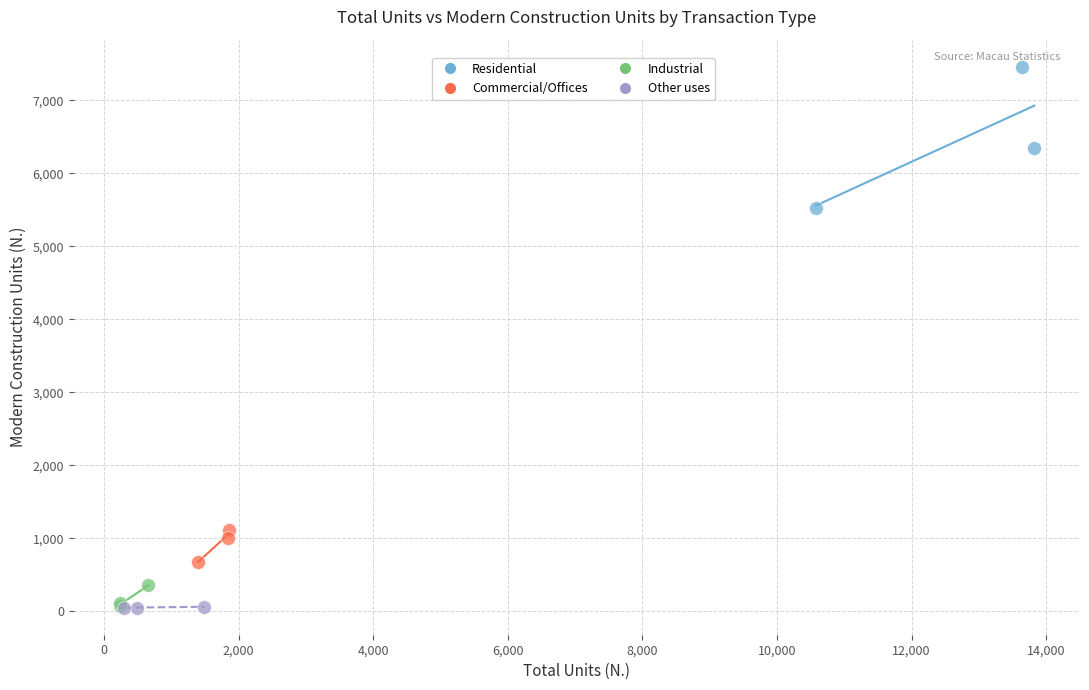

Which series reaches the maximum Y coordinate?

Residential